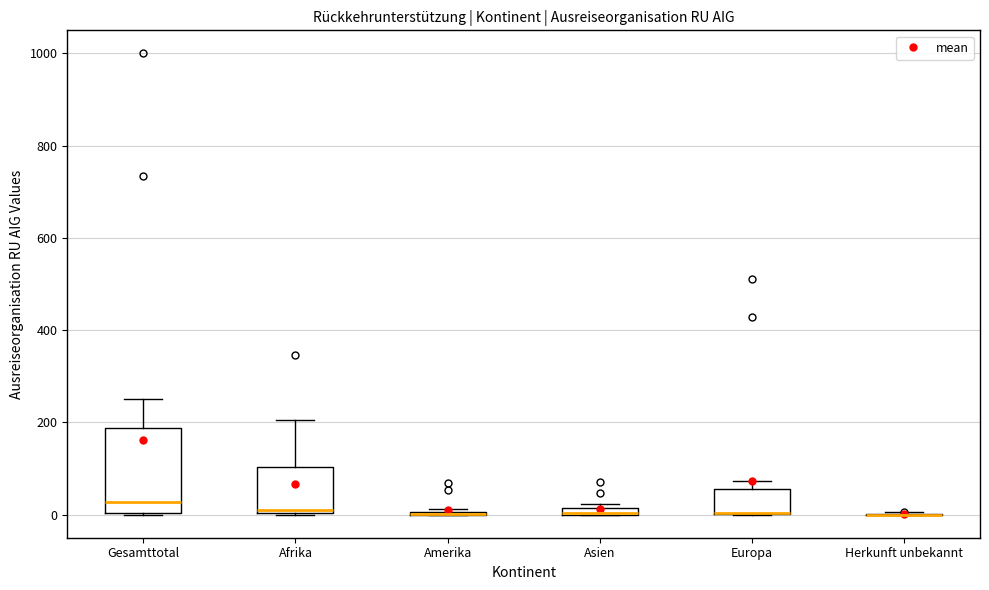

Where does the upper whisker of the box for Afrika end on the y-axis? The values are not printed on the chart, so give them approximately, as read against the axis.

200